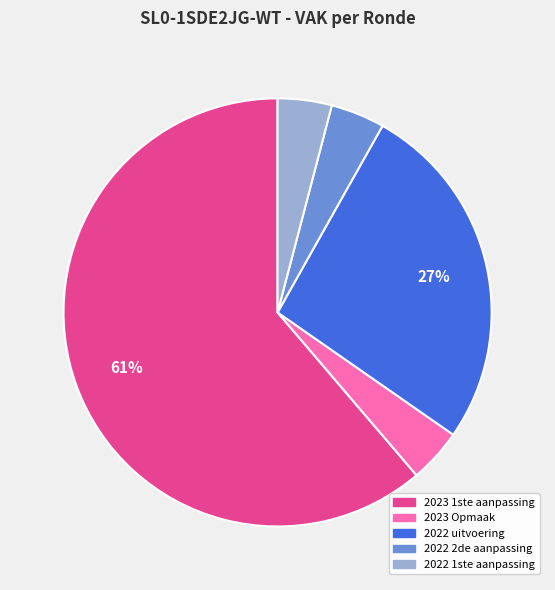

Count the number of slices in the pie.

5